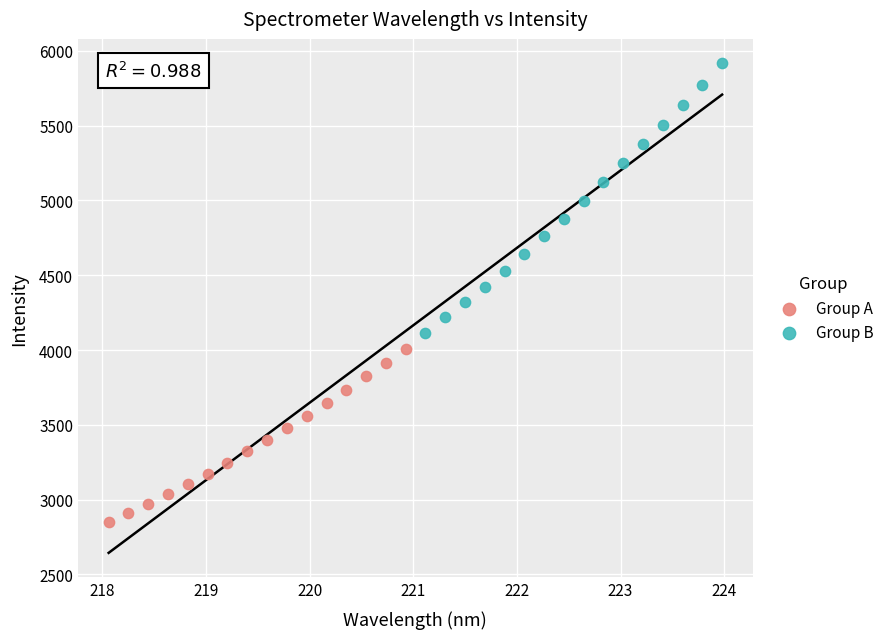

Which series has the largest Y range (max minus min)?

Group B